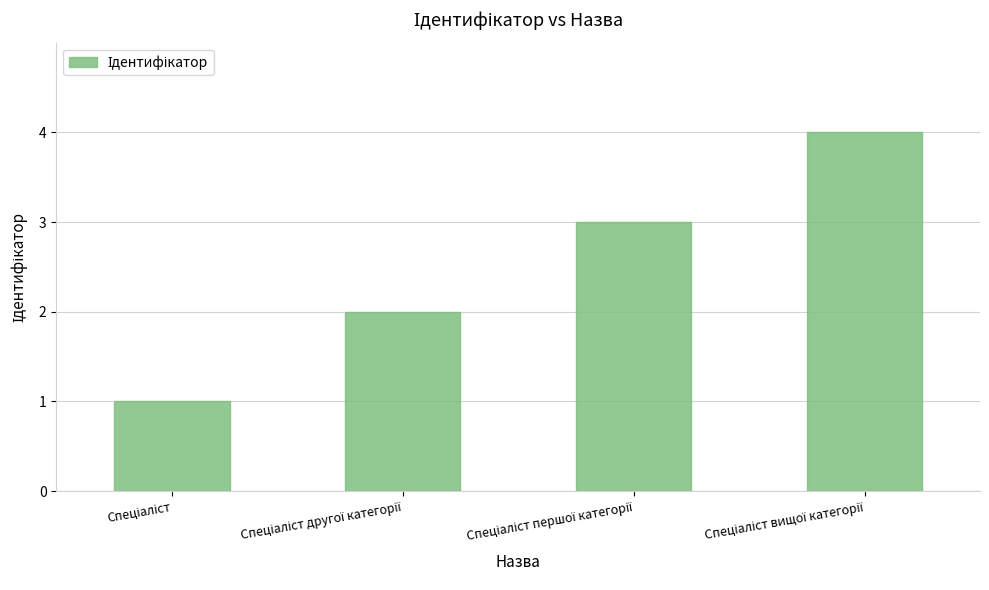

What is the greatest value displayed?

4